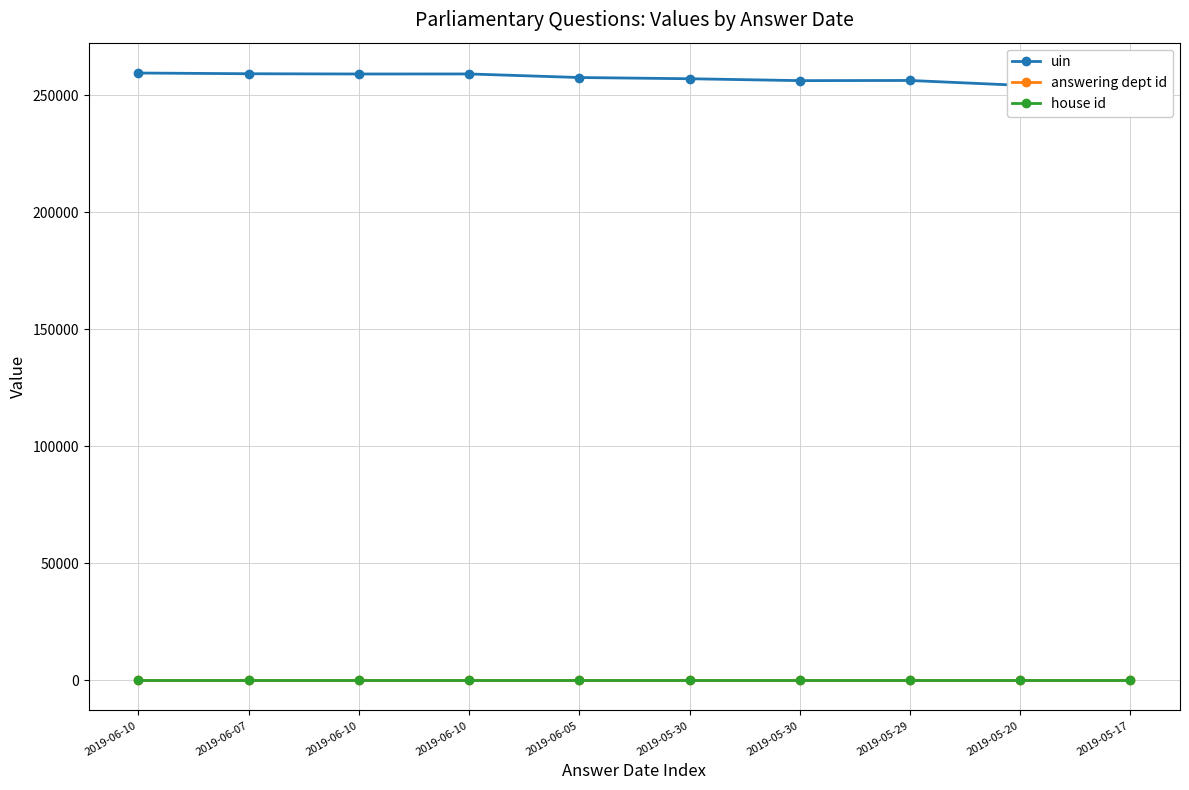

What is the average value of the answering dept id series?

7